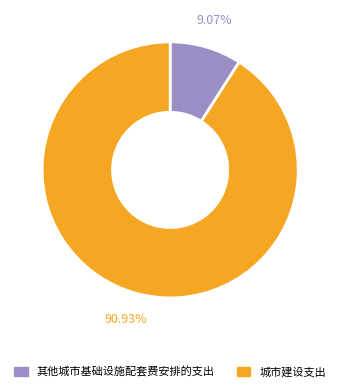

How many segments does this pie chart have?

2